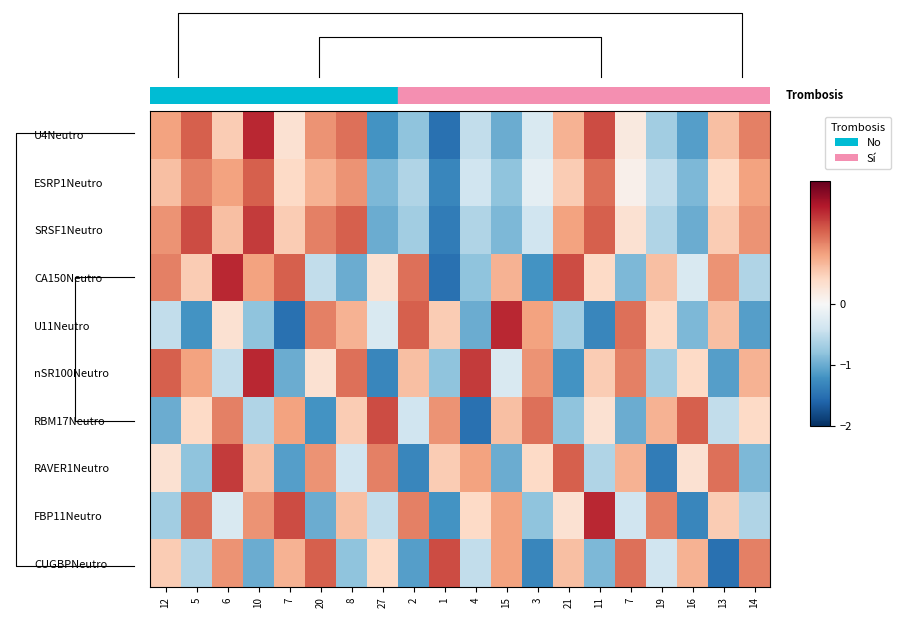

Reading left to right, what are all the values shown in this chart?

U4Neutro: 12=0.8	5=1.2	6=0.5	10=1.5	7=0.3	20=0.9	8=1.1	27=-1.2	2=-0.8	1=-1.5	4=-0.5	15=-1.0	3=-0.3	21=0.7	11=1.3	7=0.2	19=-0.7	16=-1.1	13=0.6	14=1.0
ESRP1Neutro: 12=0.6	5=1.0	6=0.8	10=1.2	7=0.4	20=0.7	8=0.9	27=-0.9	2=-0.6	1=-1.3	4=-0.4	15=-0.8	3=-0.2	21=0.5	11=1.1	7=0.1	19=-0.5	16=-0.9	13=0.4	14=0.8
SRSF1Neutro: 12=0.9	5=1.3	6=0.6	10=1.4	7=0.5	20=1.0	8=1.2	27=-1.0	2=-0.7	1=-1.4	4=-0.6	15=-0.9	3=-0.4	21=0.8	11=1.2	7=0.3	19=-0.6	16=-1.0	13=0.5	14=0.9
CA150Neutro: 12=1.0	5=0.5	6=1.5	10=0.8	7=1.2	20=-0.5	8=-1.0	27=0.3	2=1.1	1=-1.5	4=-0.8	15=0.7	3=-1.2	21=1.3	11=0.4	7=-0.9	19=0.6	16=-0.3	13=0.9	14=-0.6
U11Neutro: 12=-0.5	5=-1.2	6=0.3	10=-0.8	7=-1.5	20=1.0	8=0.7	27=-0.3	2=1.2	1=0.5	4=-1.0	15=1.5	3=0.8	21=-0.7	11=-1.3	7=1.1	19=0.4	16=-0.9	13=0.6	14=-1.1
nSR100Neutro: 12=1.2	5=0.8	6=-0.5	10=1.5	7=-1.0	20=0.3	8=1.1	27=-1.3	2=0.6	1=-0.8	4=1.4	15=-0.3	3=0.9	21=-1.2	11=0.5	7=1.0	19=-0.7	16=0.4	13=-1.1	14=0.7
RBM17Neutro: 12=-1.0	5=0.4	6=1.0	10=-0.6	7=0.8	20=-1.2	8=0.5	27=1.3	2=-0.4	1=0.9	4=-1.5	15=0.6	3=1.1	21=-0.8	11=0.3	7=-1.0	19=0.7	16=1.2	13=-0.5	14=0.4
RAVER1Neutro: 12=0.3	5=-0.8	6=1.4	10=0.6	7=-1.1	20=0.9	8=-0.4	27=1.0	2=-1.3	1=0.5	4=0.8	15=-1.0	3=0.4	21=1.2	11=-0.6	7=0.7	19=-1.4	16=0.3	13=1.1	14=-0.9
FBP11Neutro: 12=-0.7	5=1.1	6=-0.3	10=0.9	7=1.3	20=-1.0	8=0.6	27=-0.5	2=1.0	1=-1.2	4=0.4	15=0.8	3=-0.8	21=0.3	11=1.5	7=-0.4	19=1.0	16=-1.3	13=0.5	14=-0.6
CUGBPNeutro: 12=0.5	5=-0.6	6=0.9	10=-1.0	7=0.7	20=1.2	8=-0.8	27=0.4	2=-1.1	1=1.3	4=-0.5	15=0.8	3=-1.3	21=0.6	11=-0.9	7=1.1	19=-0.4	16=0.7	13=-1.5	14=1.0